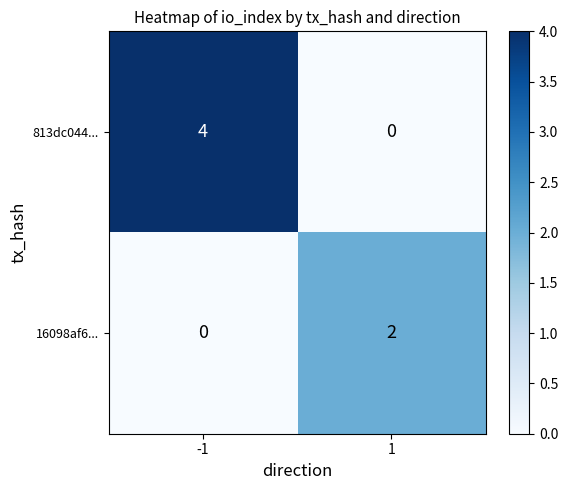

Which series has the widest spread of values?

813dc044...